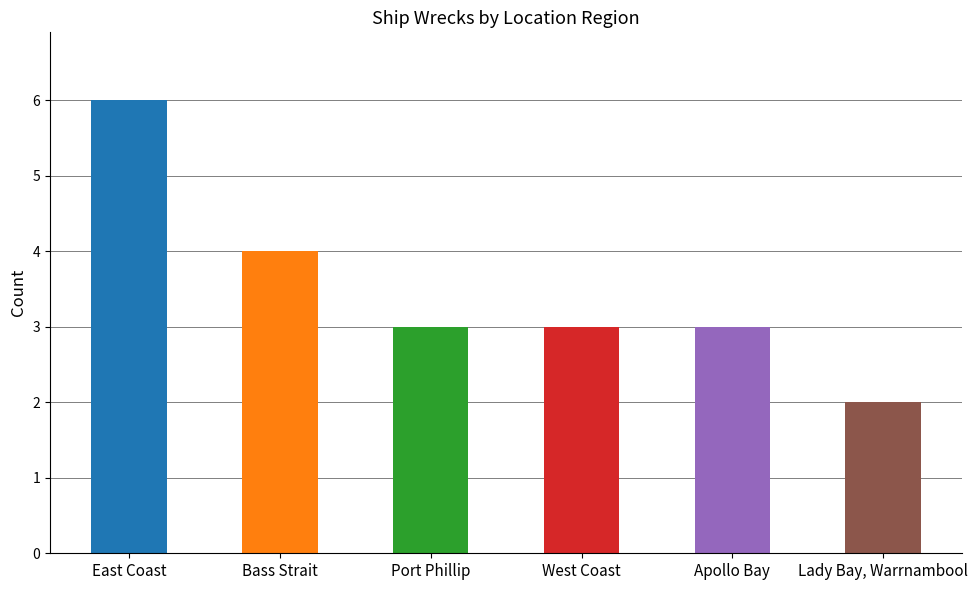

What is the maximum value shown in the chart?

6